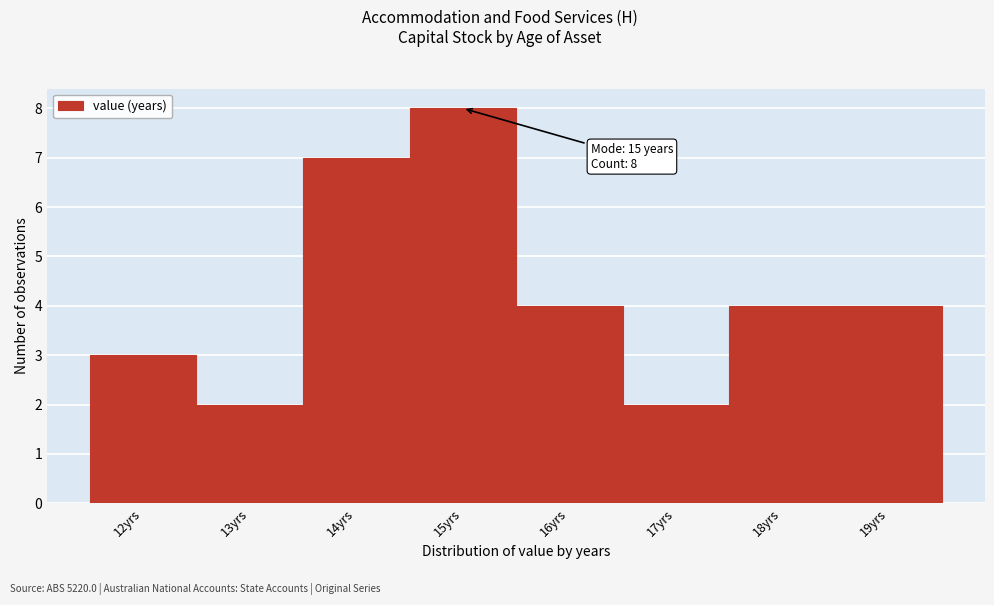

Over which range of the x-axis is the bar tallest?

14.5 to 15.5